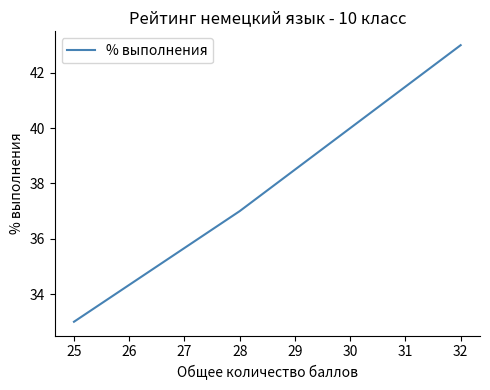

What is the maximum value shown in the chart?

43